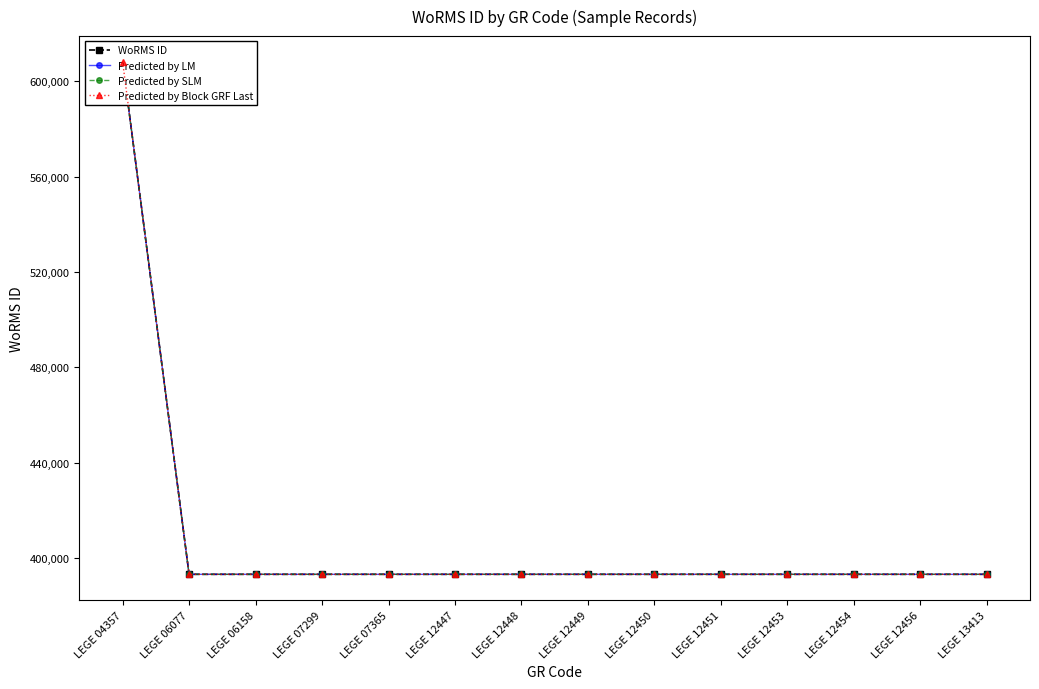

True or false: Predicted by Block GRF Last and Predicted by LM cross at least once.

False